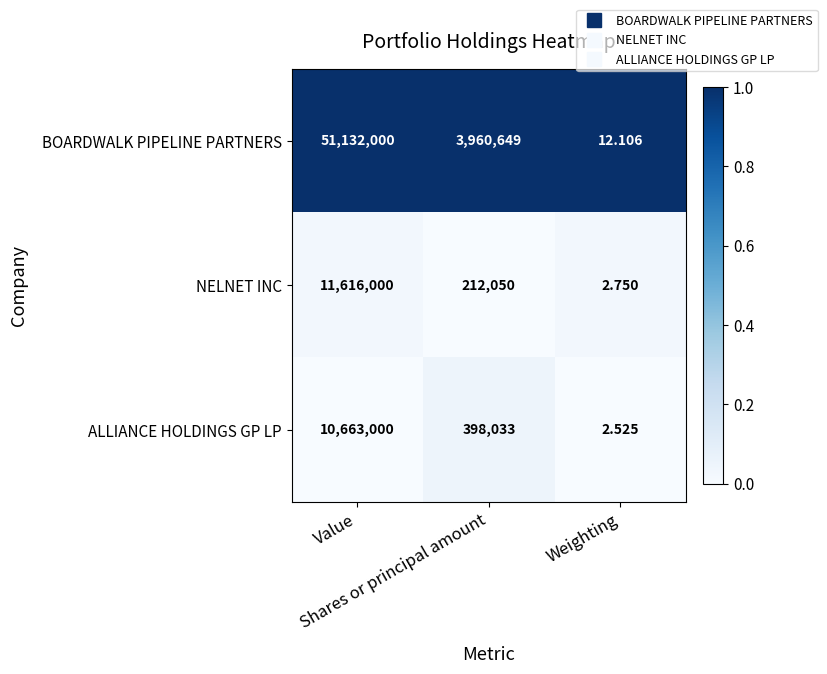

How many data points in NELNET INC are less than 212050?

1